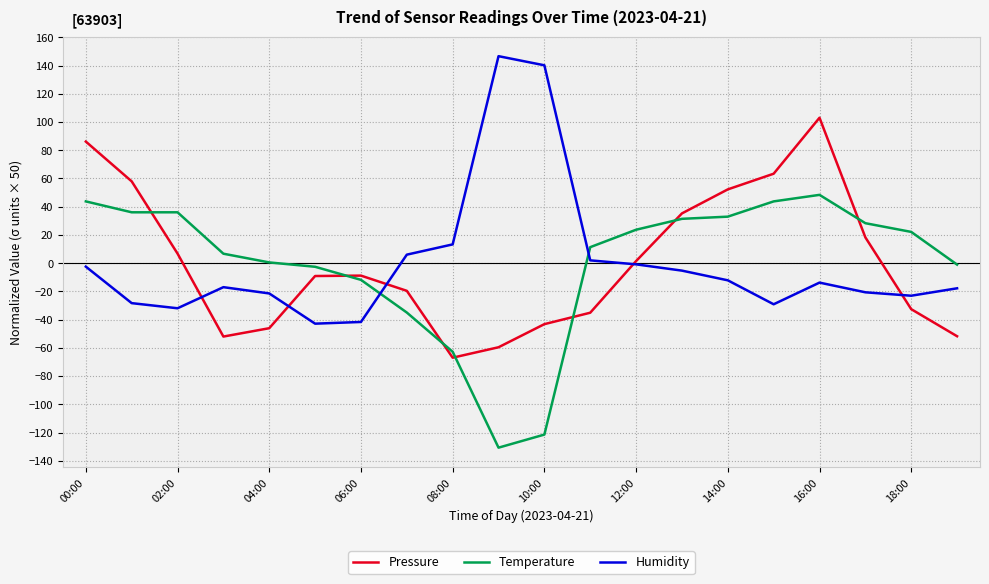

How many times do Temperature and Humidity cross each other?

2